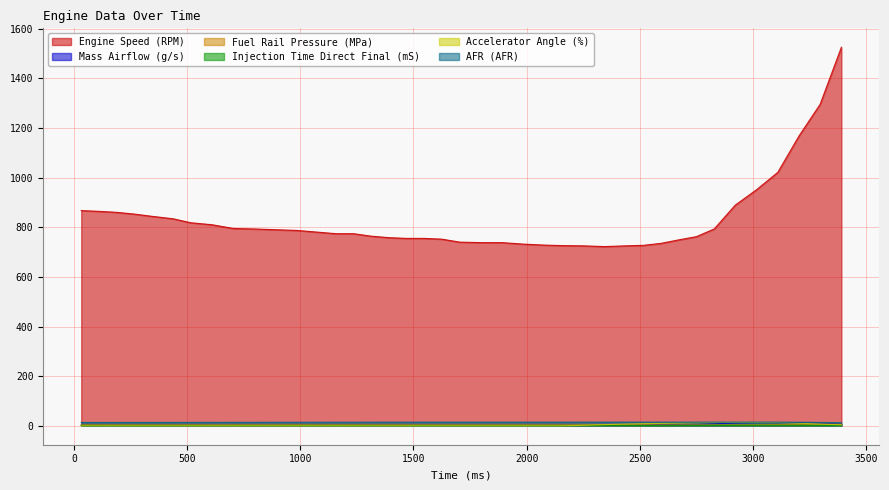

What is the value of the Mass Airflow (g/s) point at the 8th from the left?

2.5